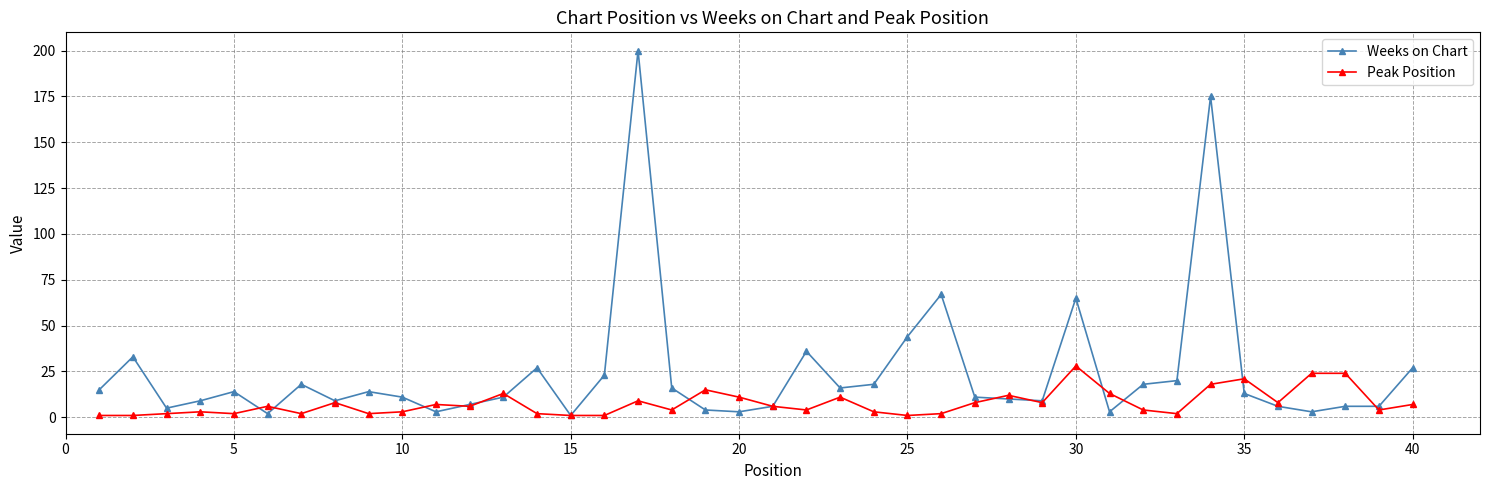

Rank the series by their maximum value, from highest to lowest.

Weeks on Chart, Peak Position